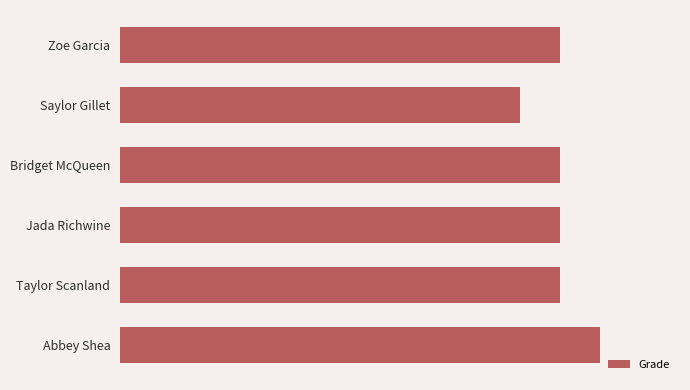

Does the chart contain any negative values?

No